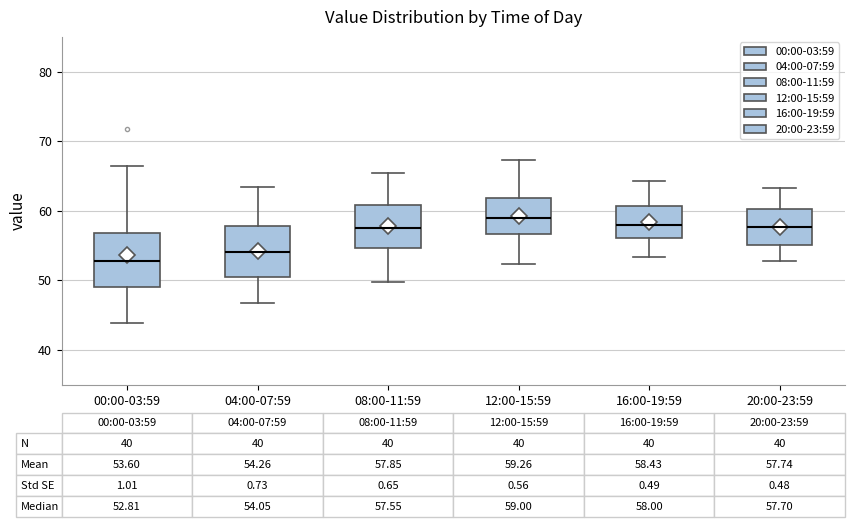

Which box's median line is the lowest?

00:00-03:59